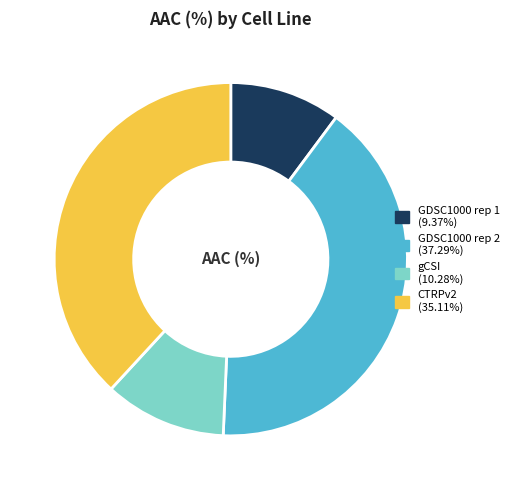

Does any single category account for the majority?

No